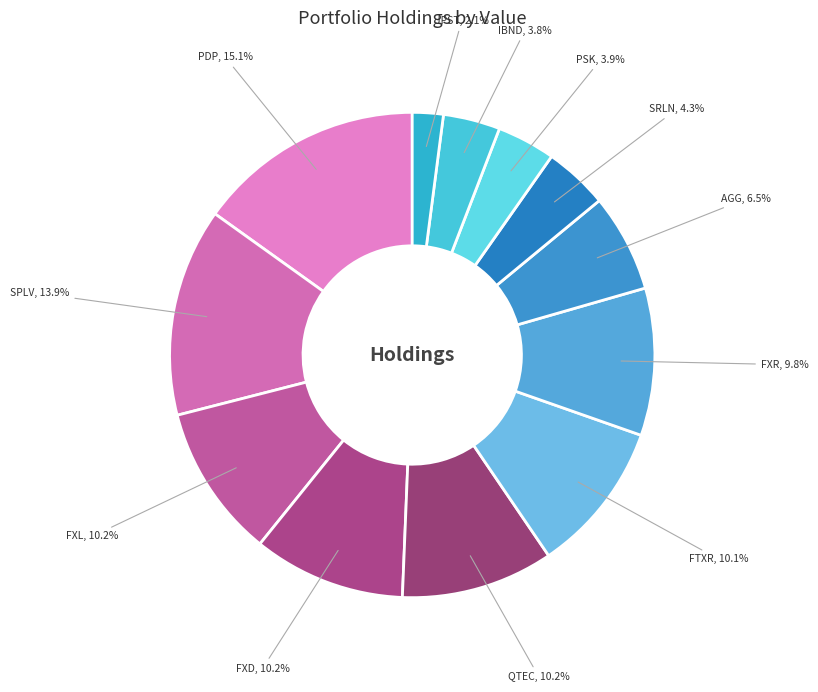

Rank the categories by value from highest to lowest.

PDP, SPLV, FXL, FXD, QTEC, FTXR, FXR, AGG, SRLN, PSK, IBND, JPST